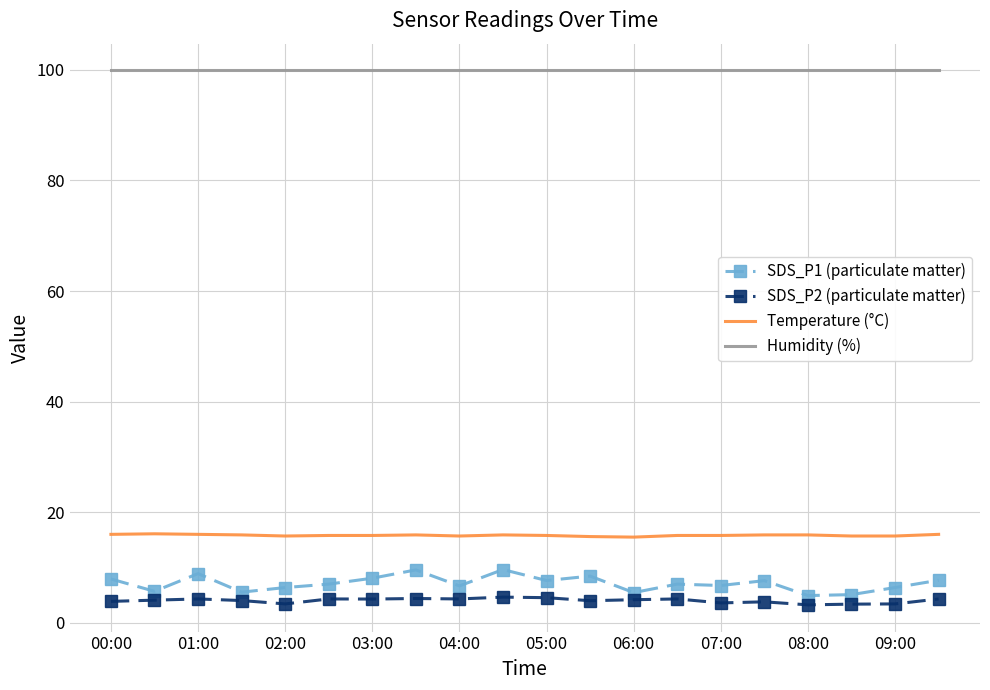

At how many categories does at least one series exceed 94?

20